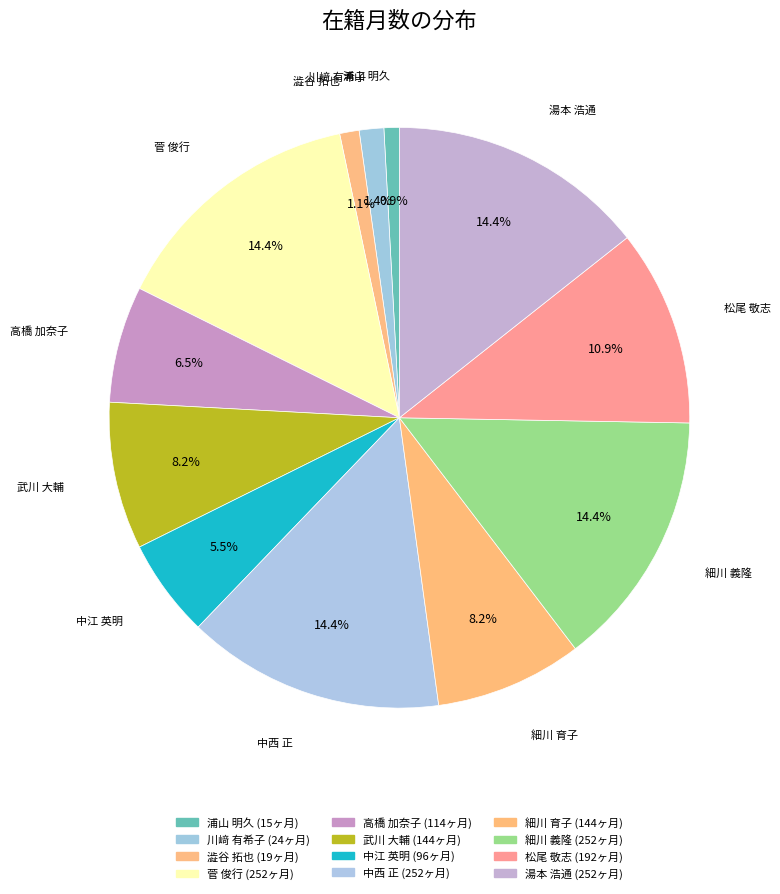

How many segments does this pie chart have?

12